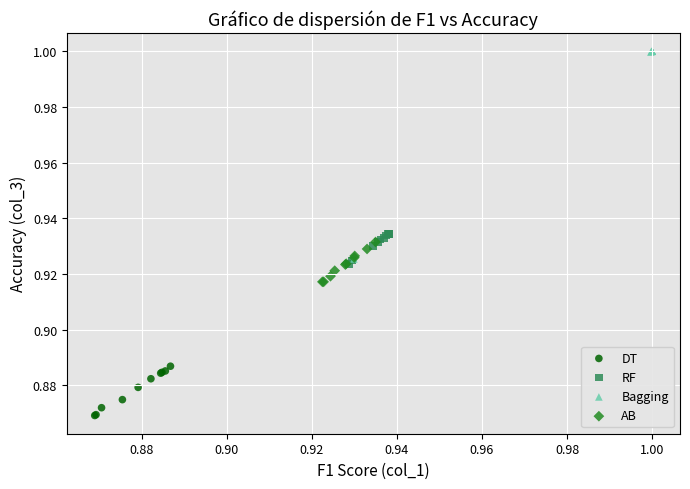

Which series contains the lowest Y value?

DT